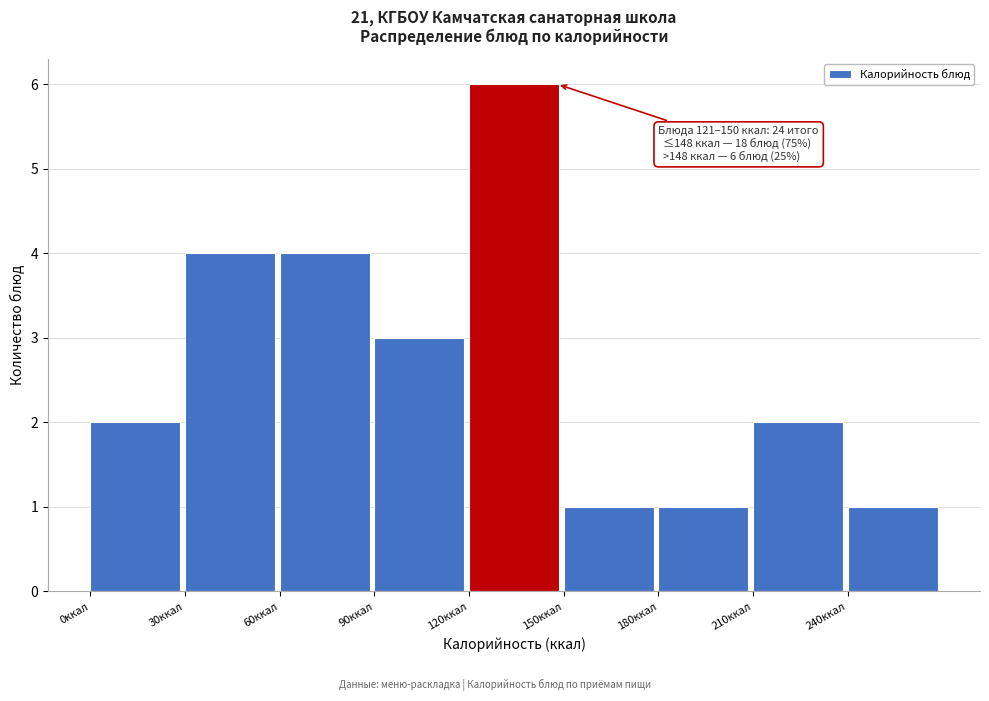

Which range on the x-axis has the tallest bar?

120 to 150